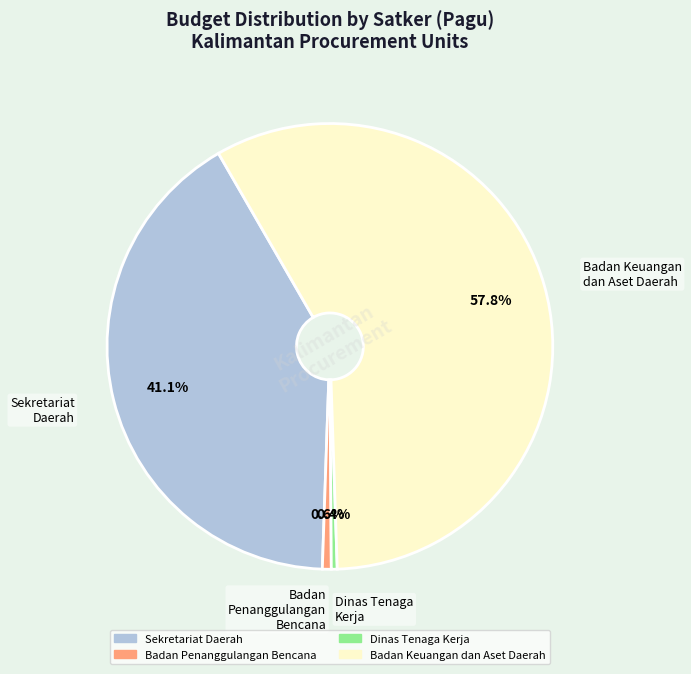

Is there a majority slice in this chart?

Yes